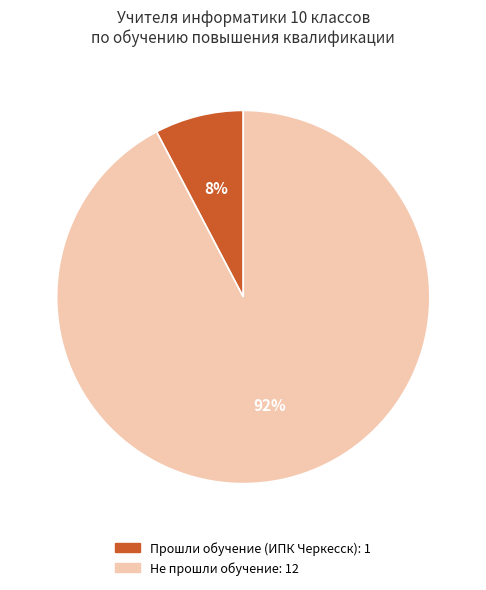

True or false: Не прошли обучение accounts for 83% of the total.

False